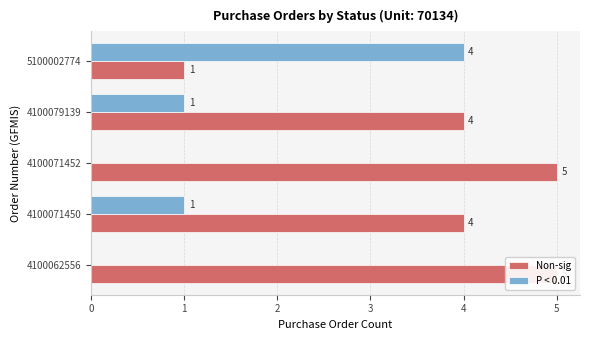

How many bars are there in each group?

2